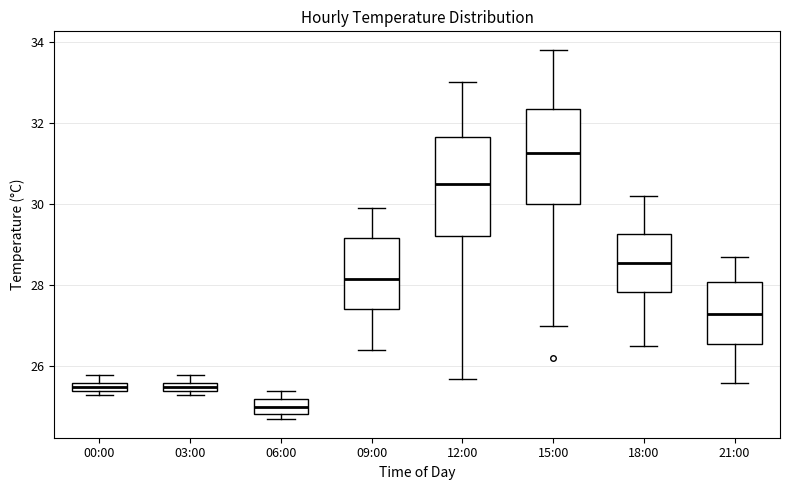

Where is the upper edge of the box for 06:00 on the y-axis? The values are not printed on the chart, so give them approximately, as read against the axis.

25.2